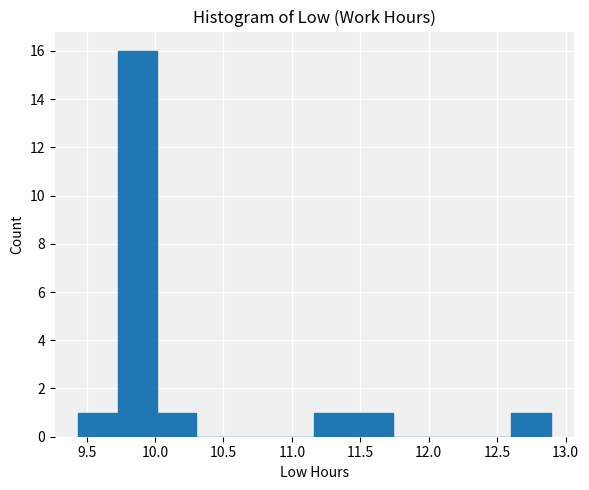

Reading left to right, transcribe this chart: for each bar, give the range it covers on the x-axis and its height. Neither the bar edges nor the heights are printed on the chart, so give them approximately, as read against the axes.

9.45 to 9.75: 1
9.75 to 10.00: 16
10.00 to 10.30: 1
10.30 to 10.60: 0
10.60 to 10.90: 0
10.90 to 11.15: 0
11.15 to 11.45: 1
11.45 to 11.75: 1
11.75 to 12.05: 0
12.05 to 12.30: 0
12.30 to 12.60: 0
12.60 to 12.90: 1